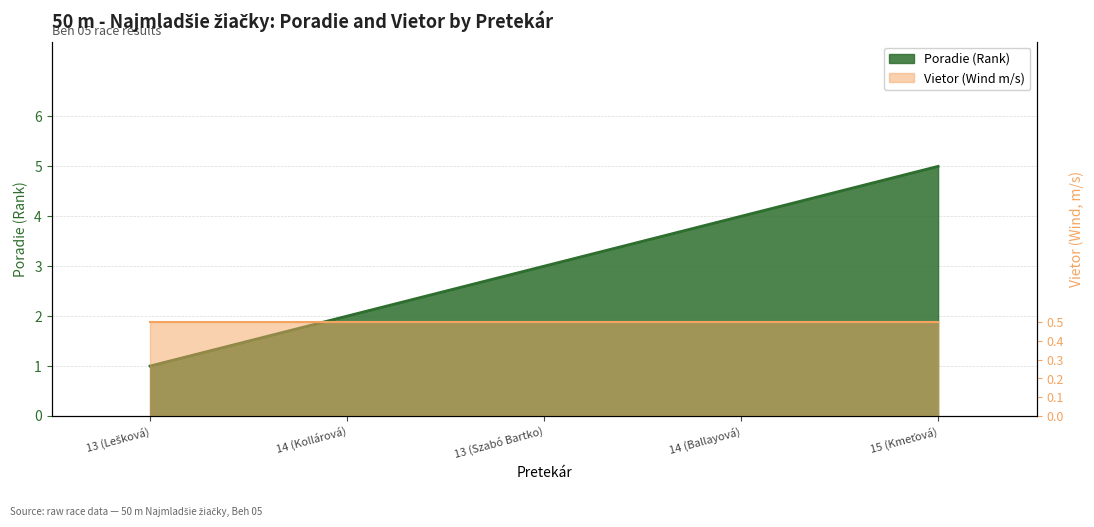

The value at 13 (Lešková) is 1. True or false?

True